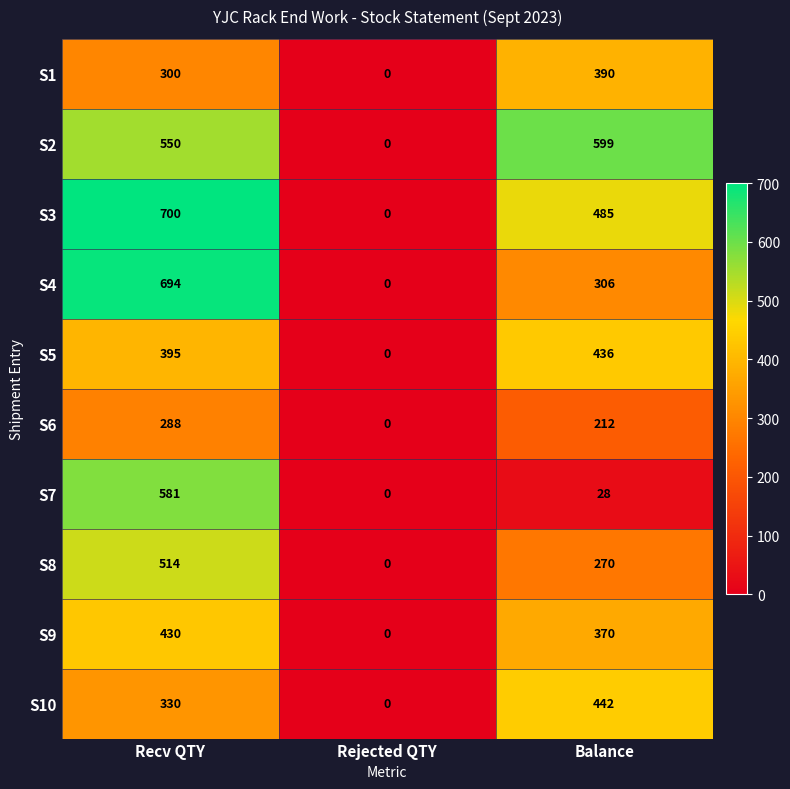

True or false: S9 has a value of 517 at Balance.

False